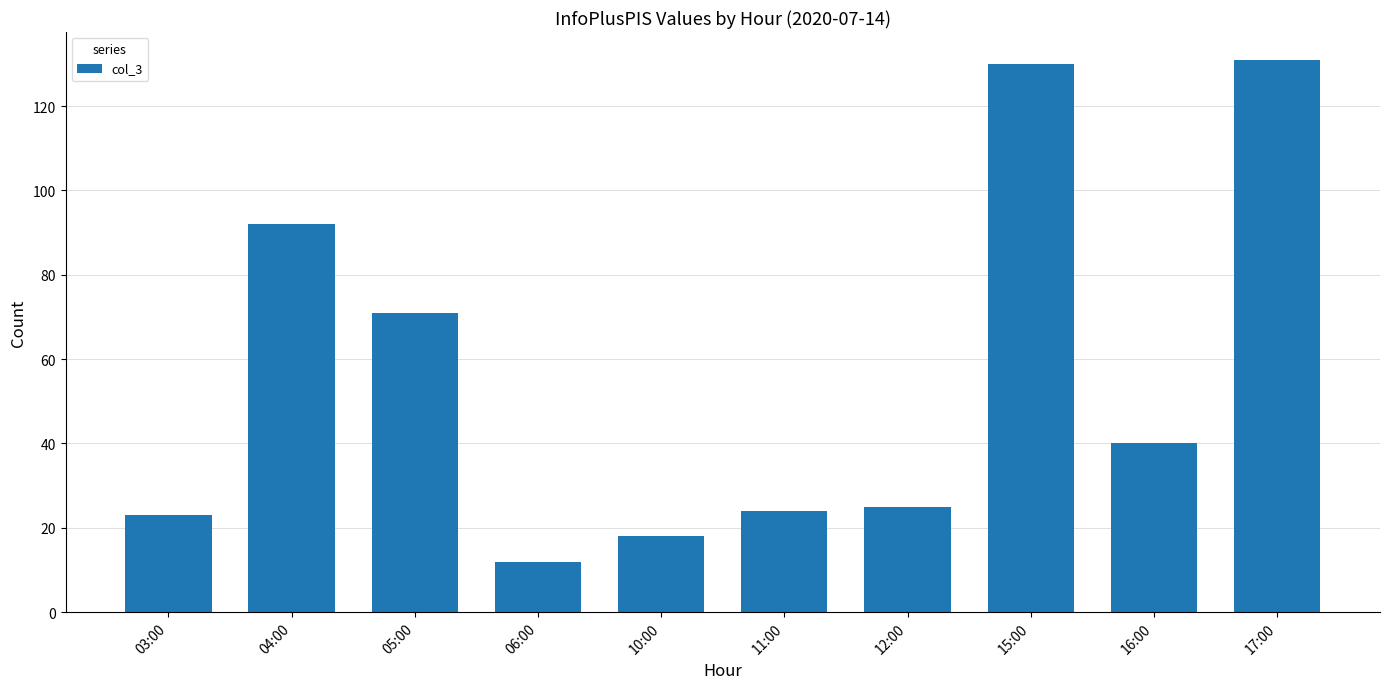

The chart shows a value of 10 at 11:00. True or false?

False